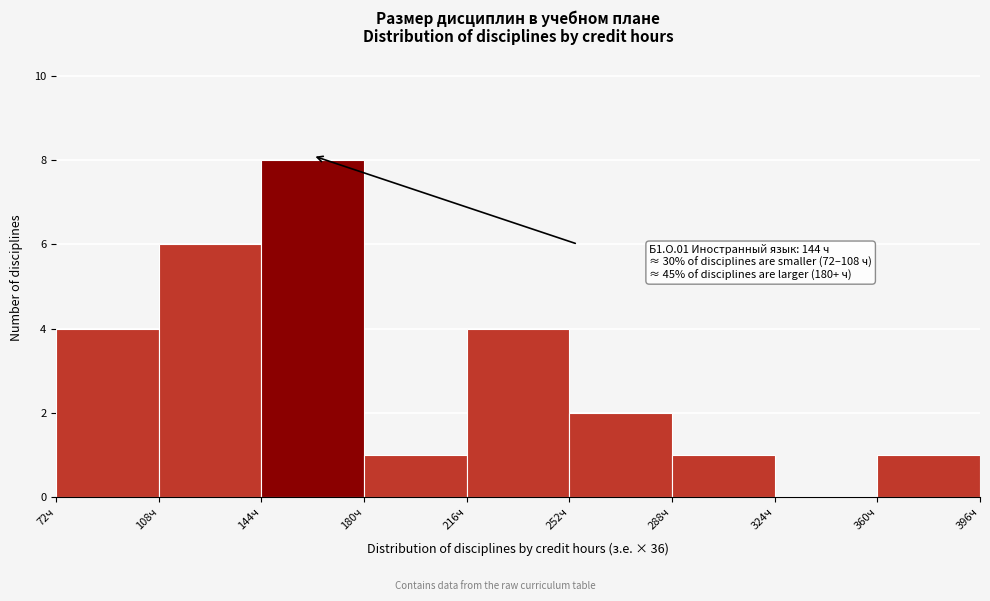

Over which range of the x-axis is the bar tallest?

144 to 180